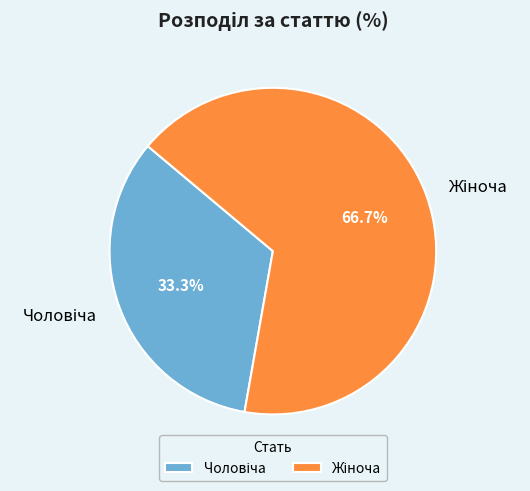

Is there any slice that represents more than half of the pie?

Yes